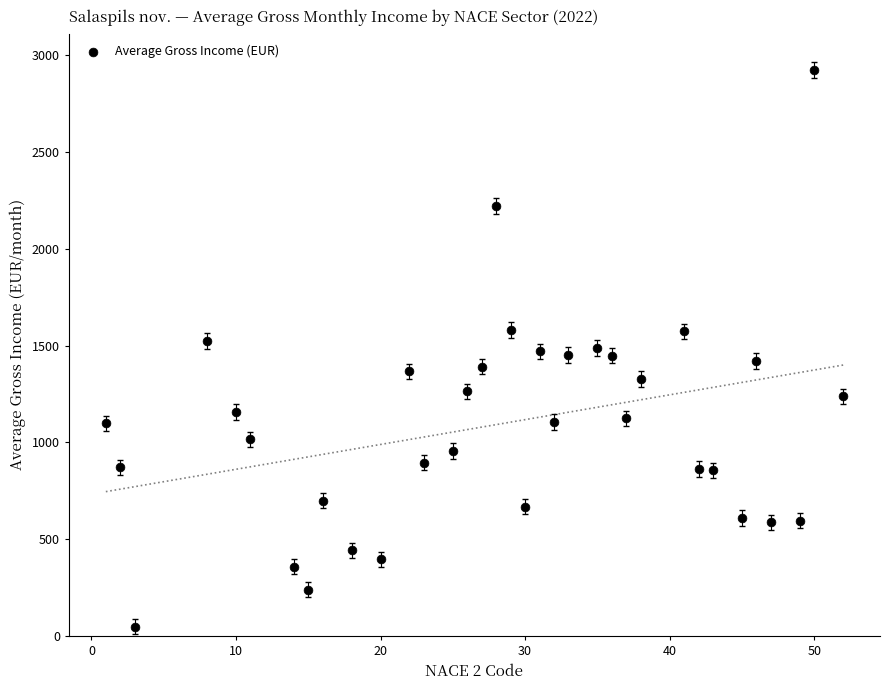

What is the range of Y values (max minus min)?

2876.5